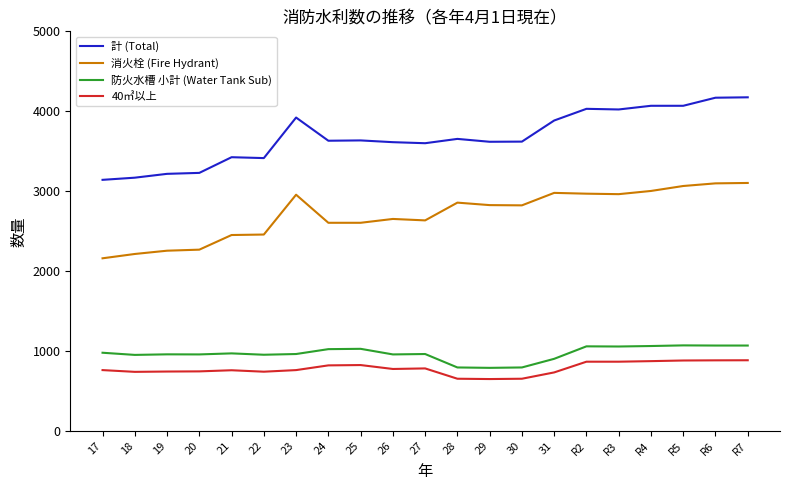

What is the total value across all series at 20?

7208